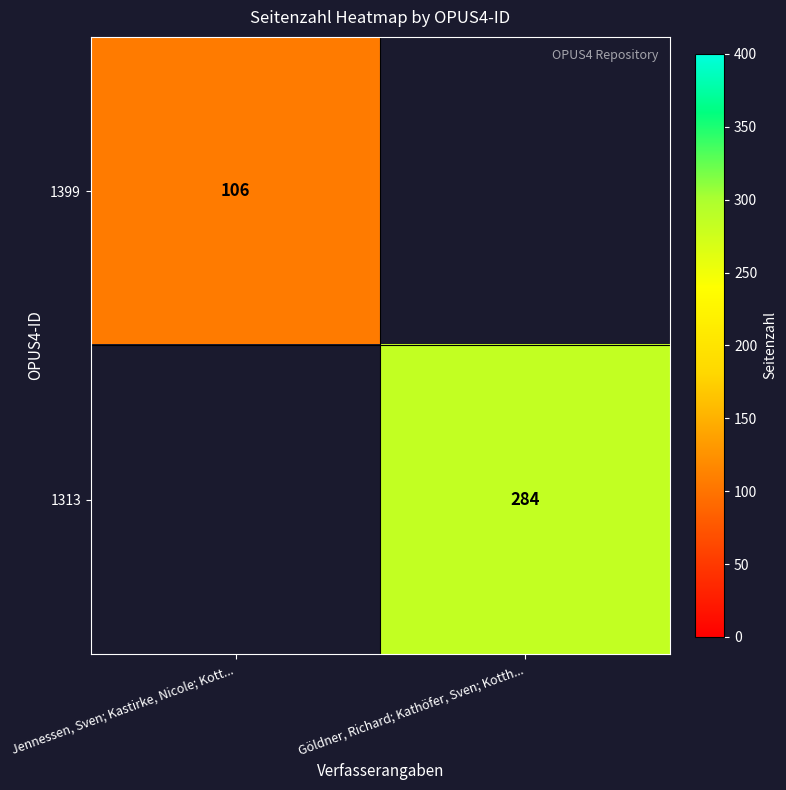

True or false: 1313 has a value of 284 at Göldner, Richard; Kathöfer, Sven; Kotth....

True